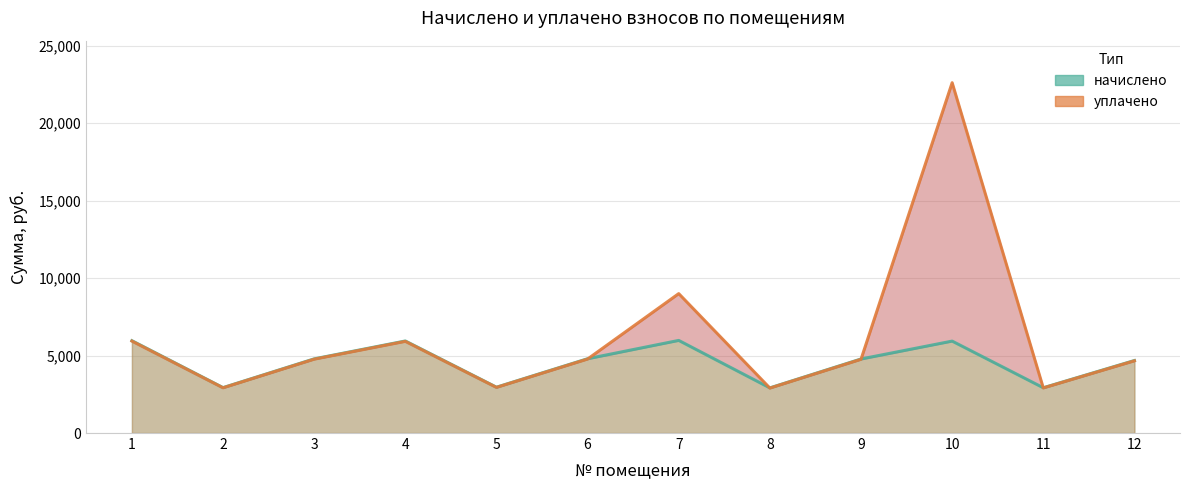

The value of начислено at 1 is 2505.8. True or false?

False